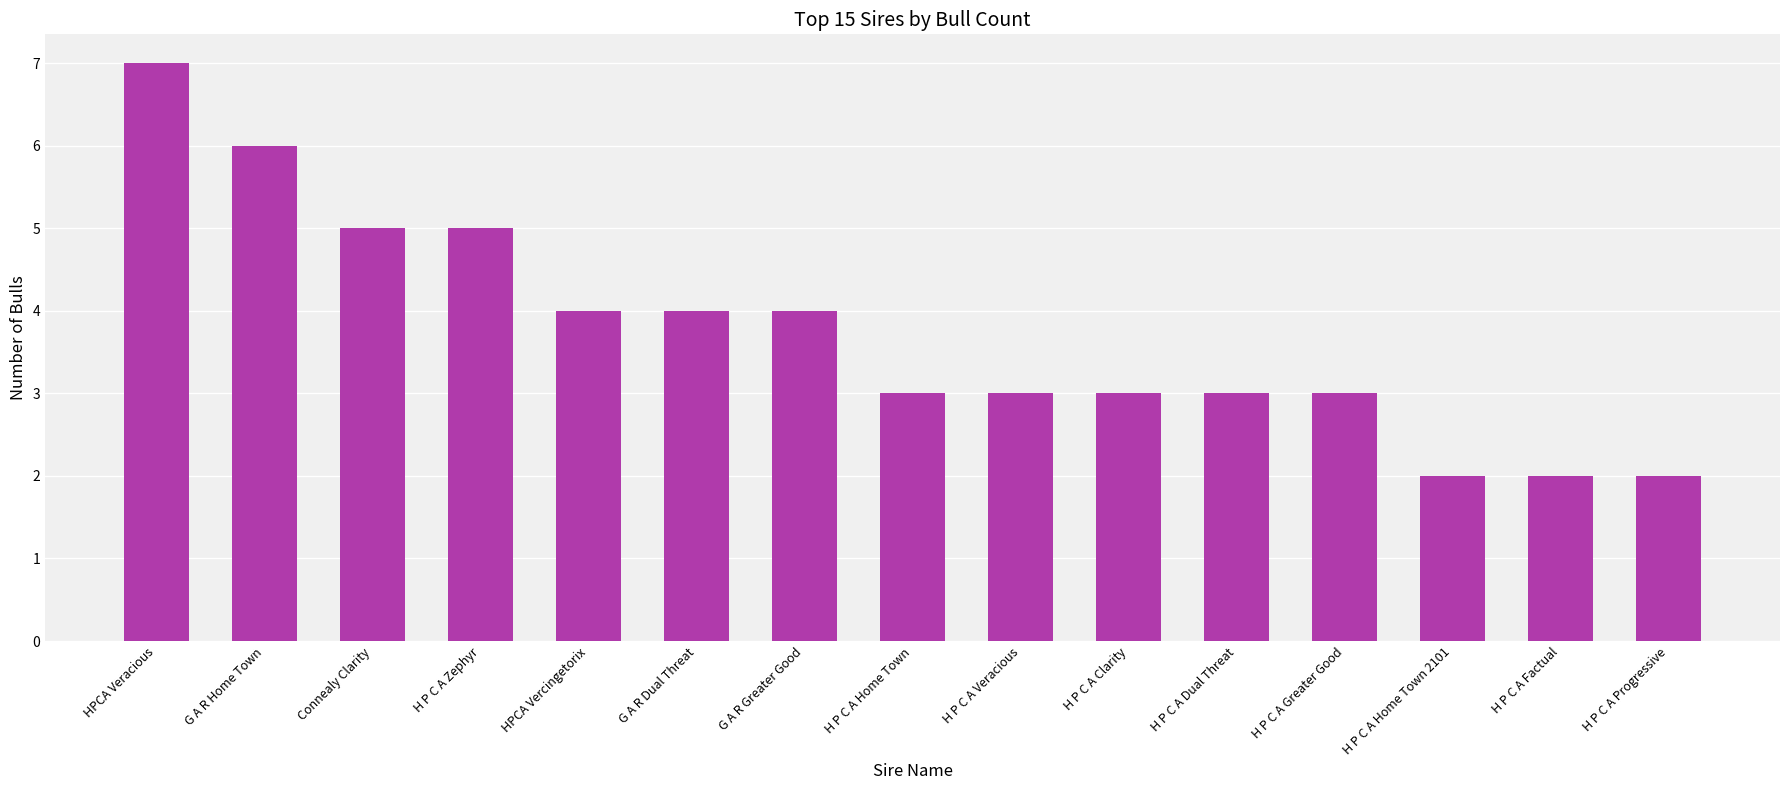

How many categories are shown in the chart?

15